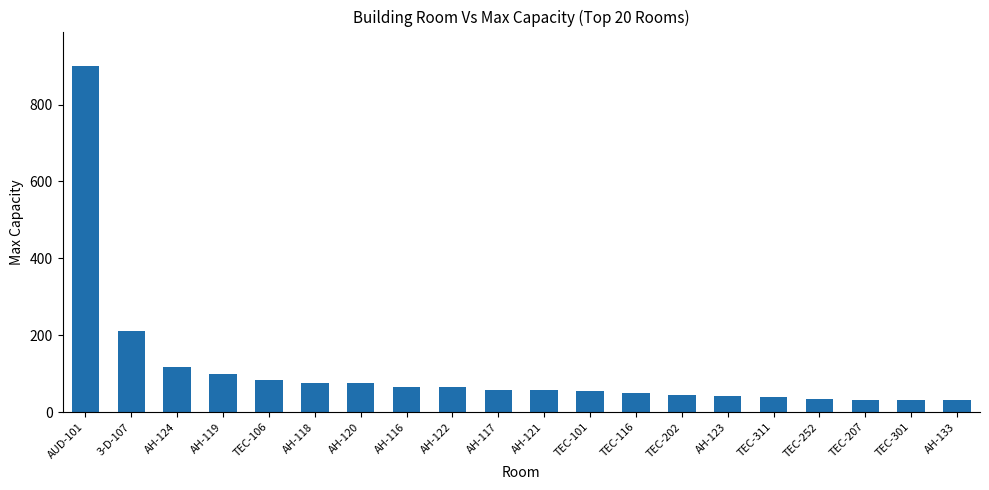

What is the smallest value displayed?

30